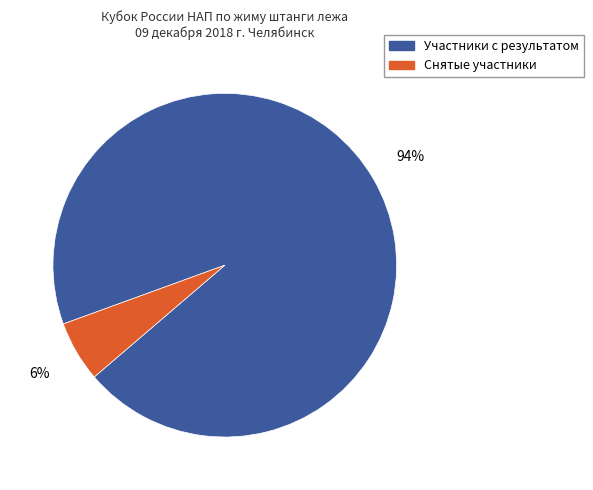

Does any single category account for the majority?

Yes